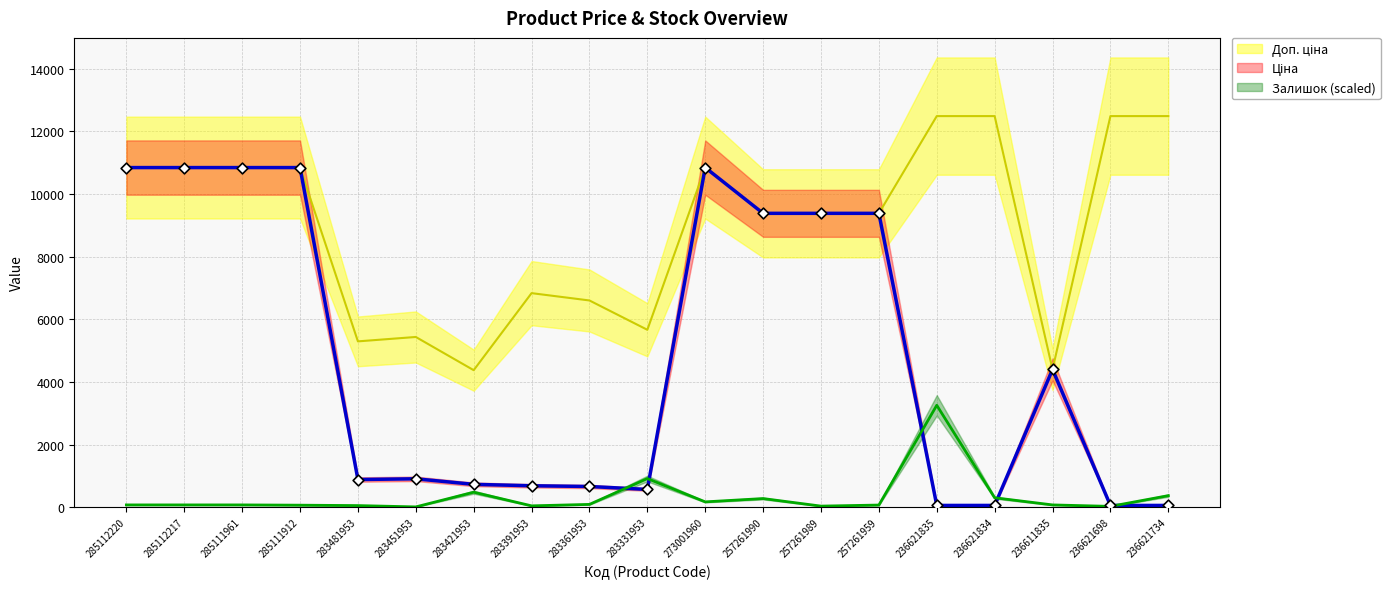

What is the total value across all series at 236611835?

8863.9